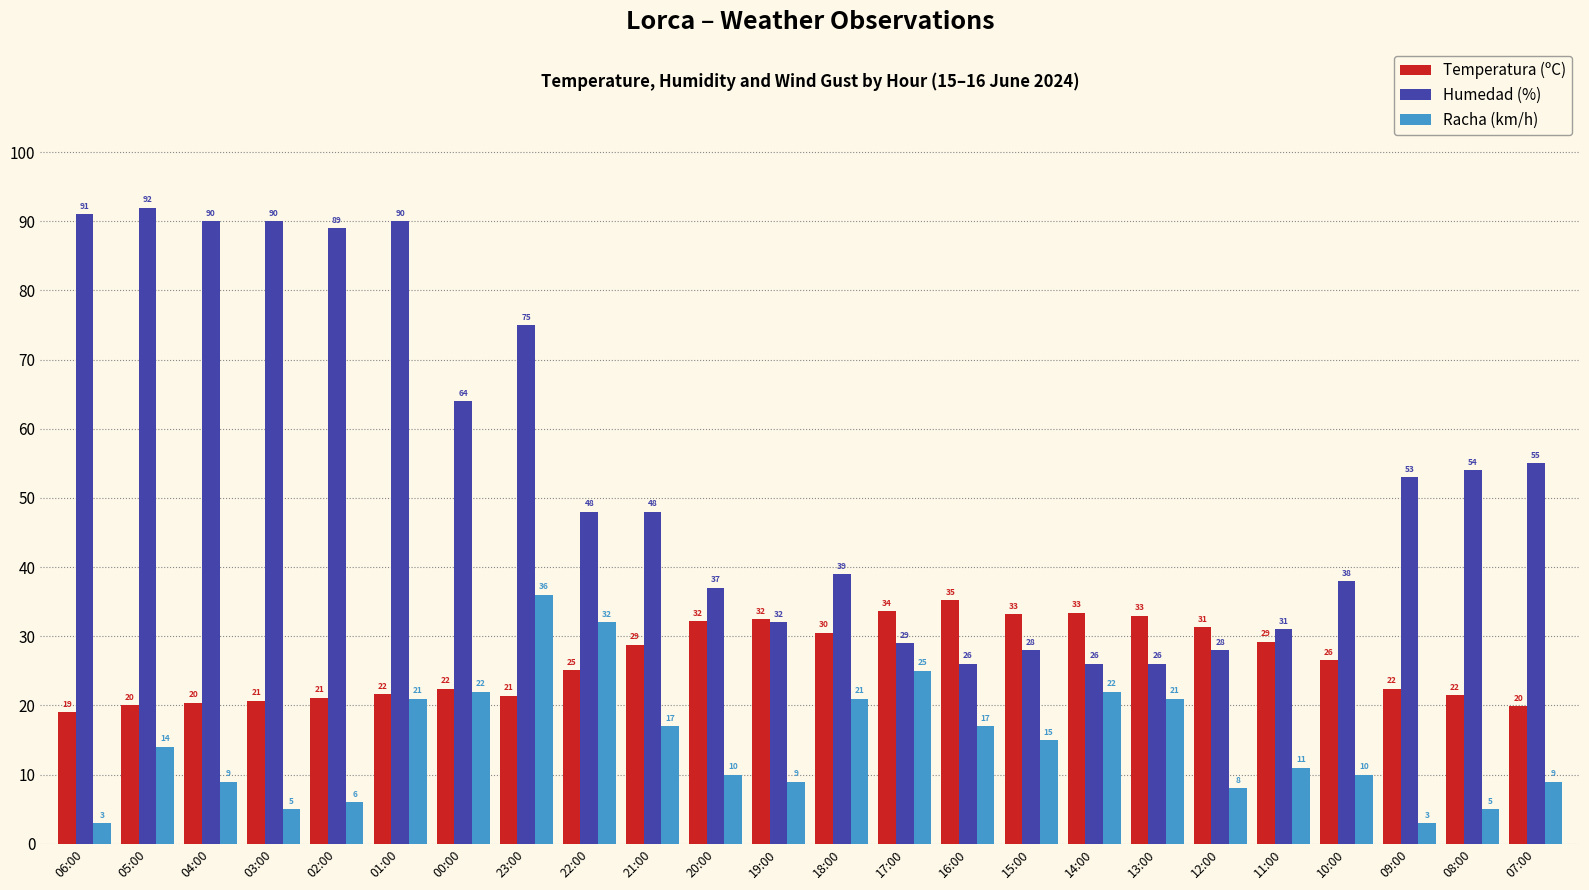

Is it true that Racha (km/h) equals 6.0 at 02:00?

True